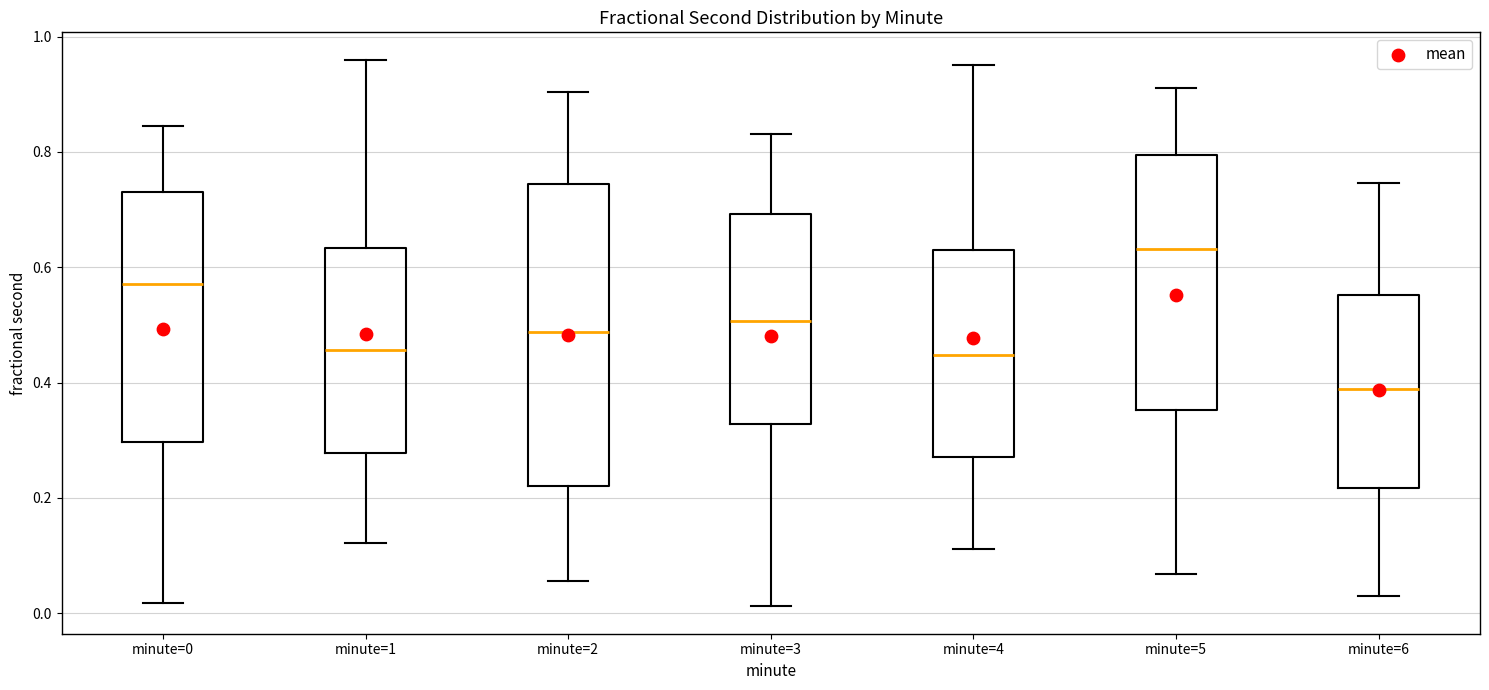

Which box has the lowest median line?

minute=6